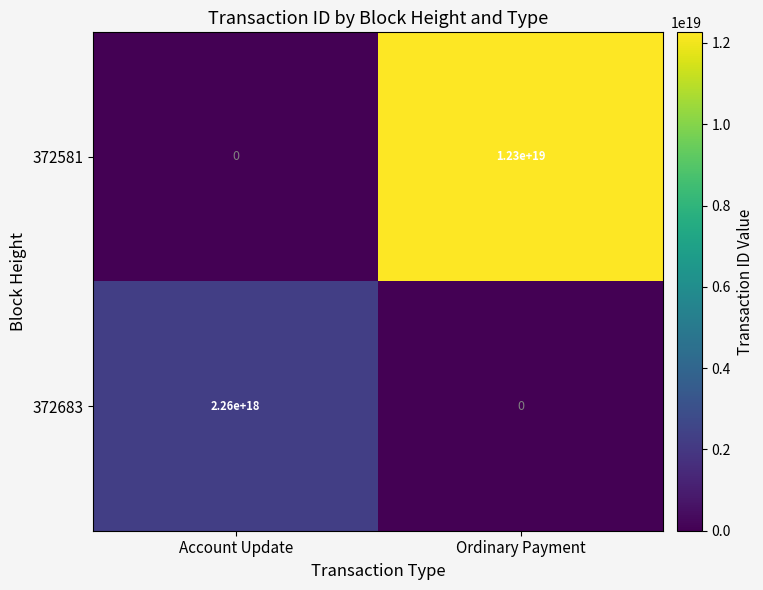

At Ordinary Payment, list the series in order from largest to smallest.

372581, 372683